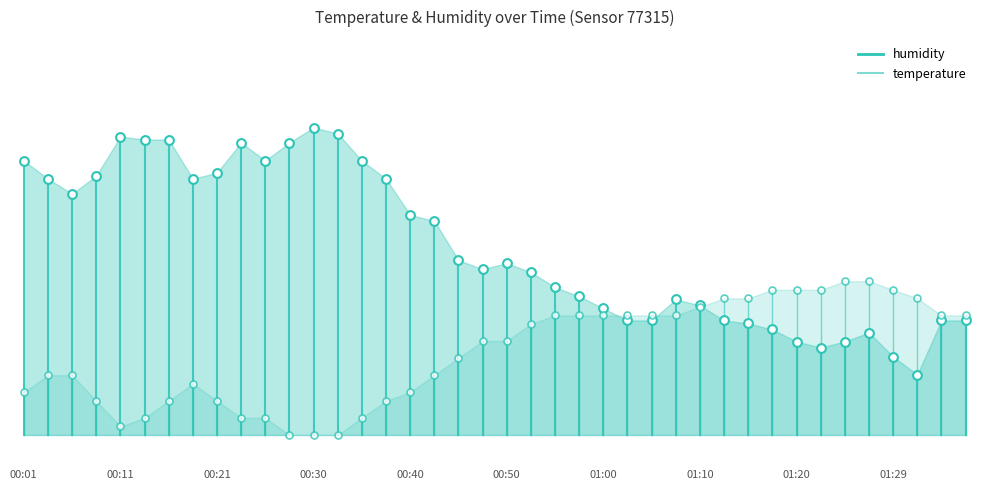

What is the total value across all series at 00:01?

160.8